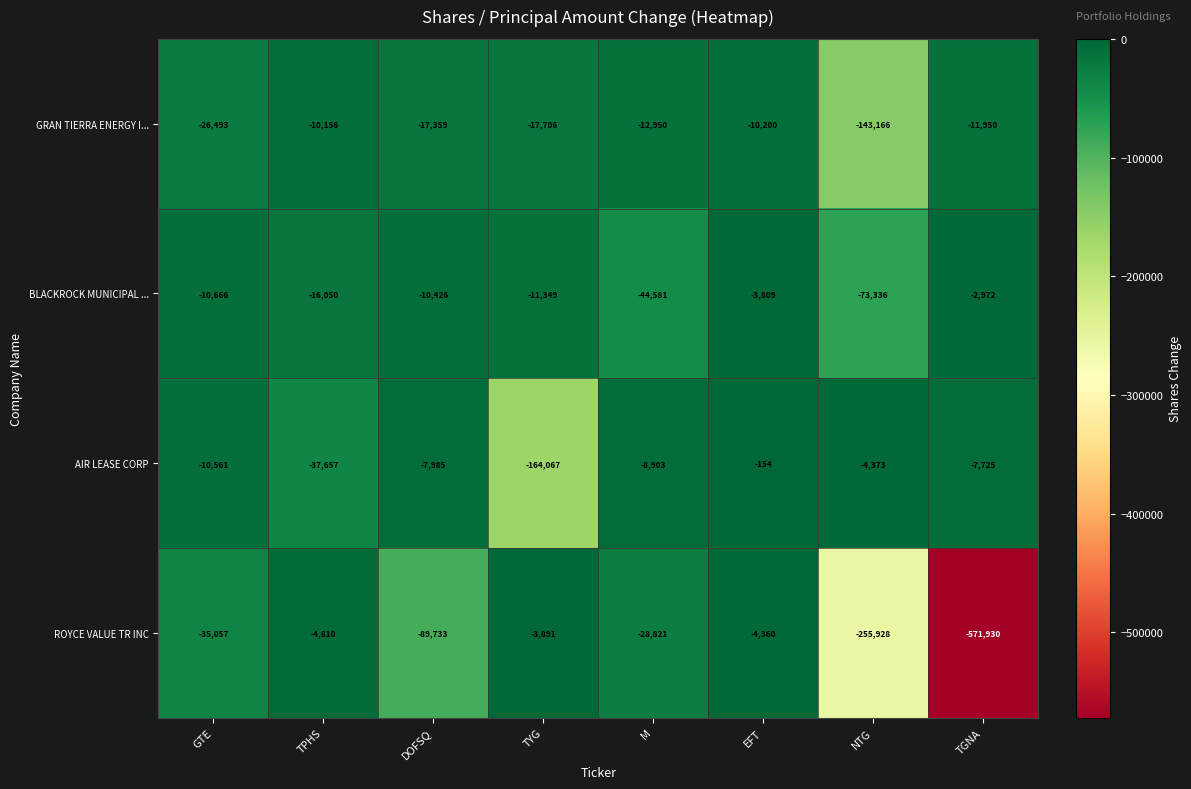

Which series changed the most between M and NTG?

ROYCE VALUE TR INC